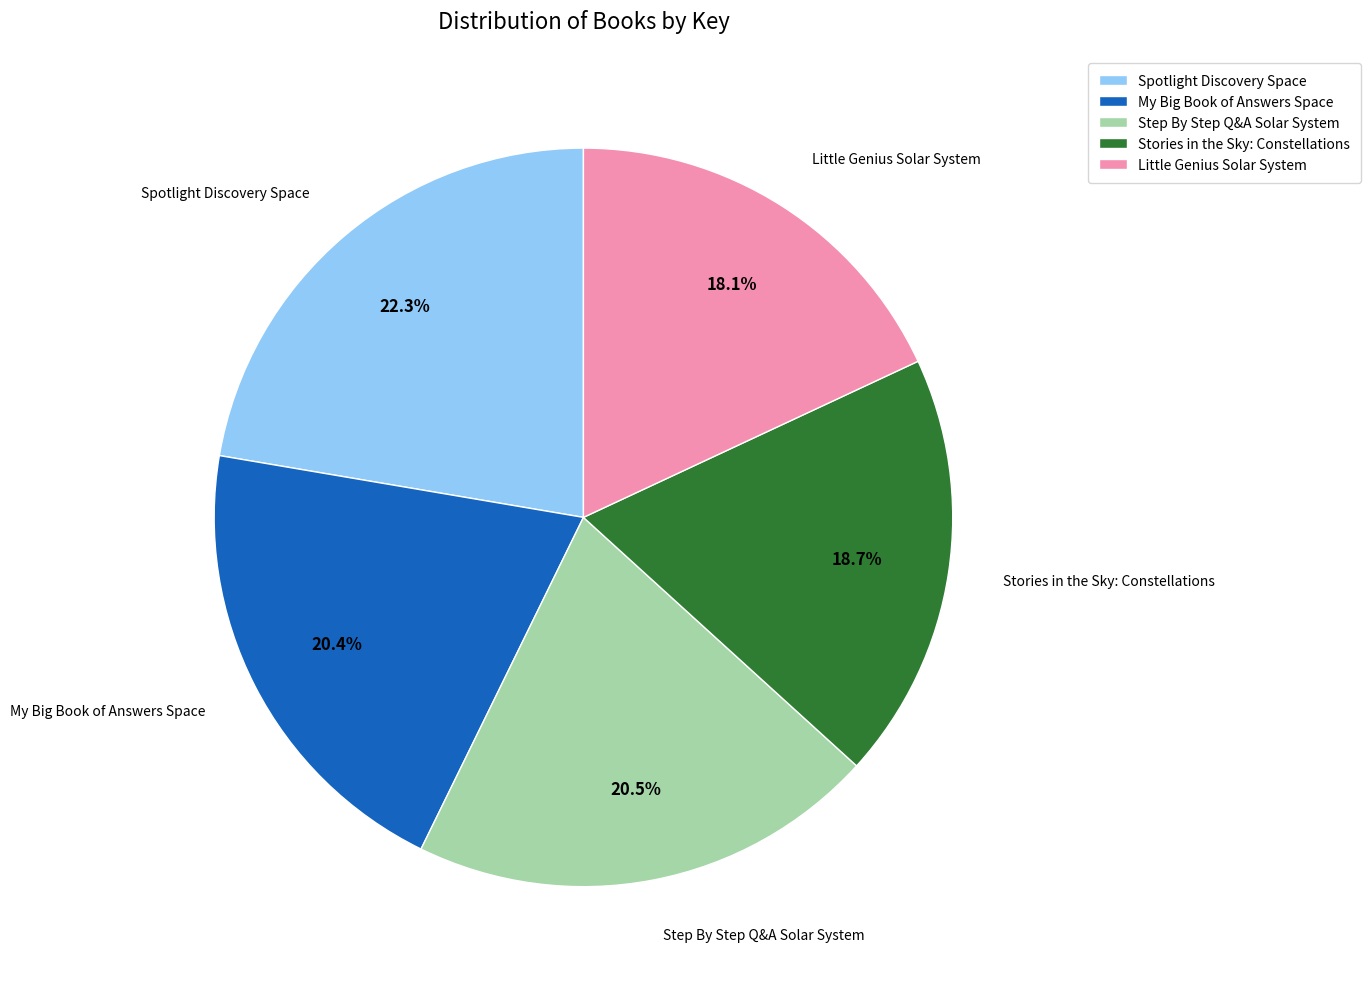

To the nearest percent, what is the difference between the largest and smallest slice percentages?

4%